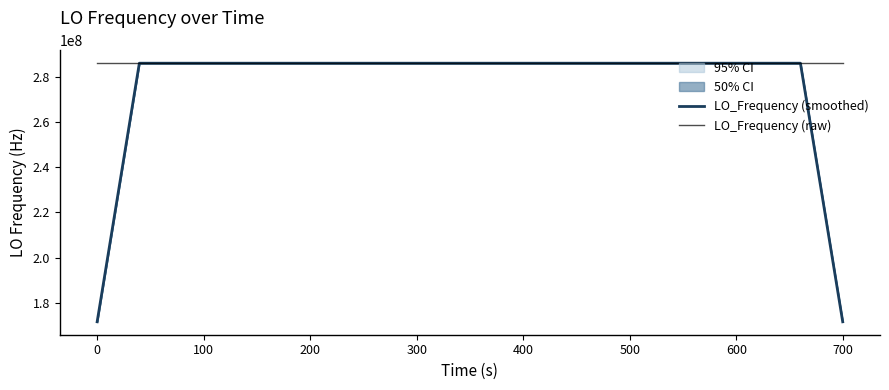

At which category is the sum across all series the highest?

100